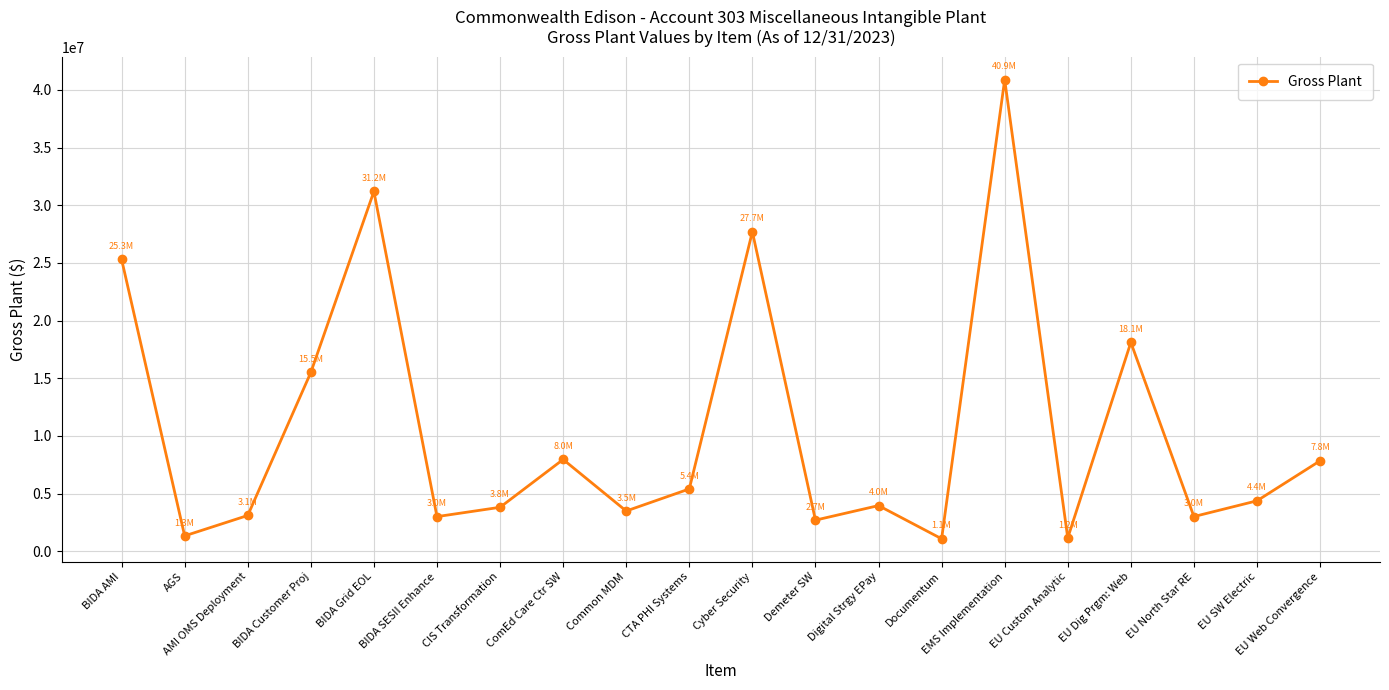

What is the sum of all values?

210994055.9